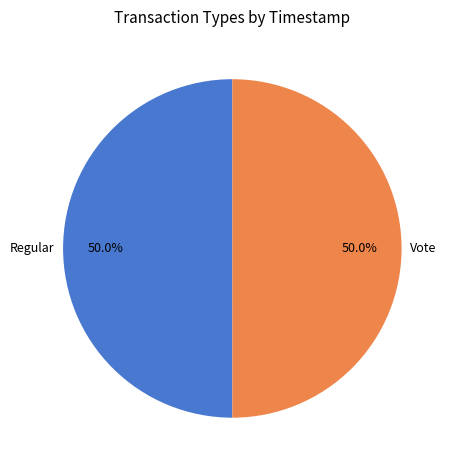

To the nearest percent, what is the average slice percentage?

50%